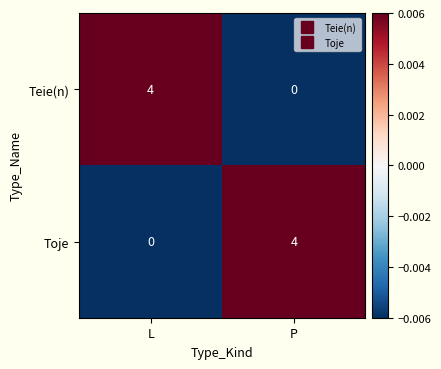

Reading right to left, transcribe all the data shown in this chart.

Teie(n): P=0	L=4
Toje: P=4	L=0